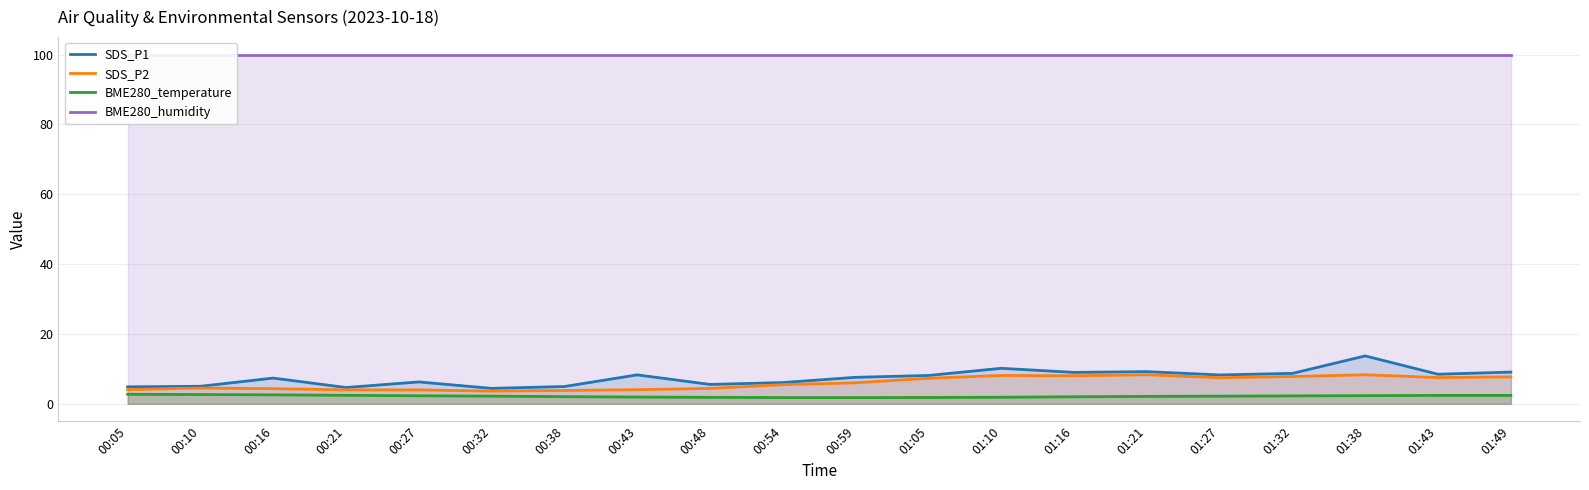

How many interior local valleys does the BME280_temperature series have?

1